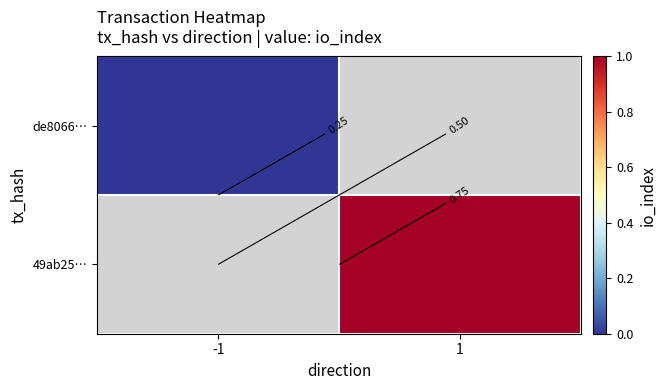

How many distinct data groups are displayed?

2